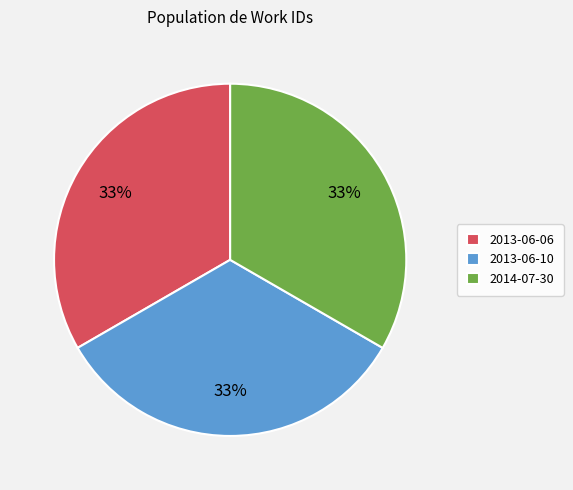

How many slices are in this pie chart?

3